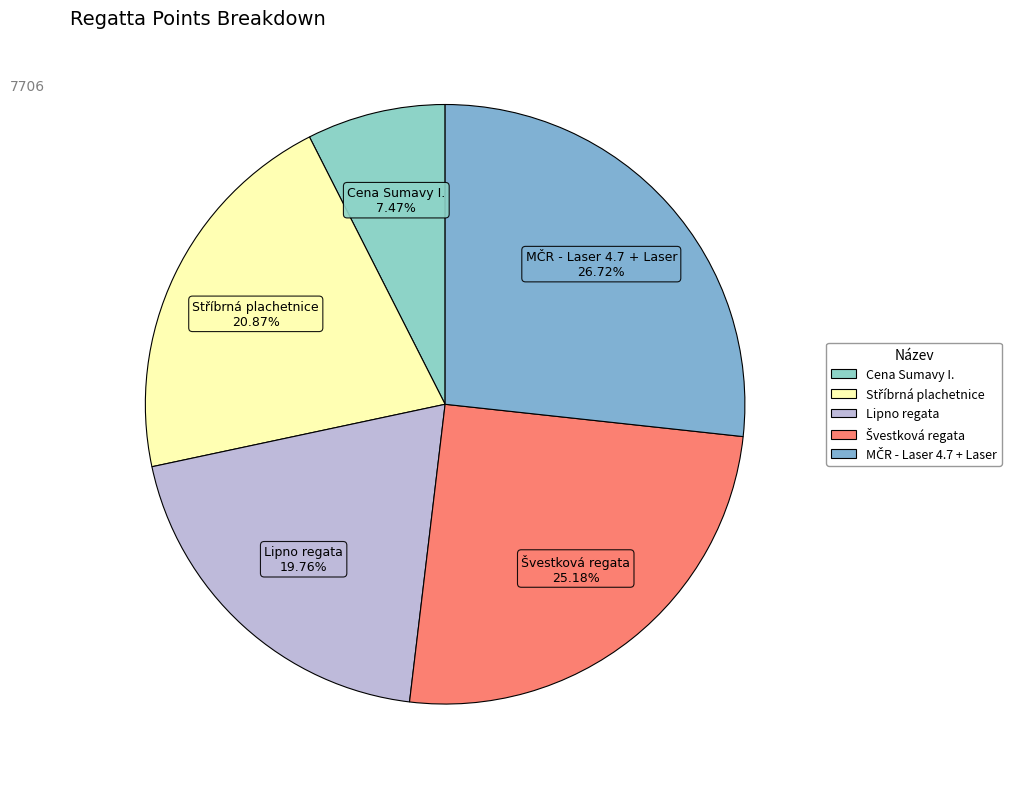

Is Cena Sumavy I. the majority of the pie?

No